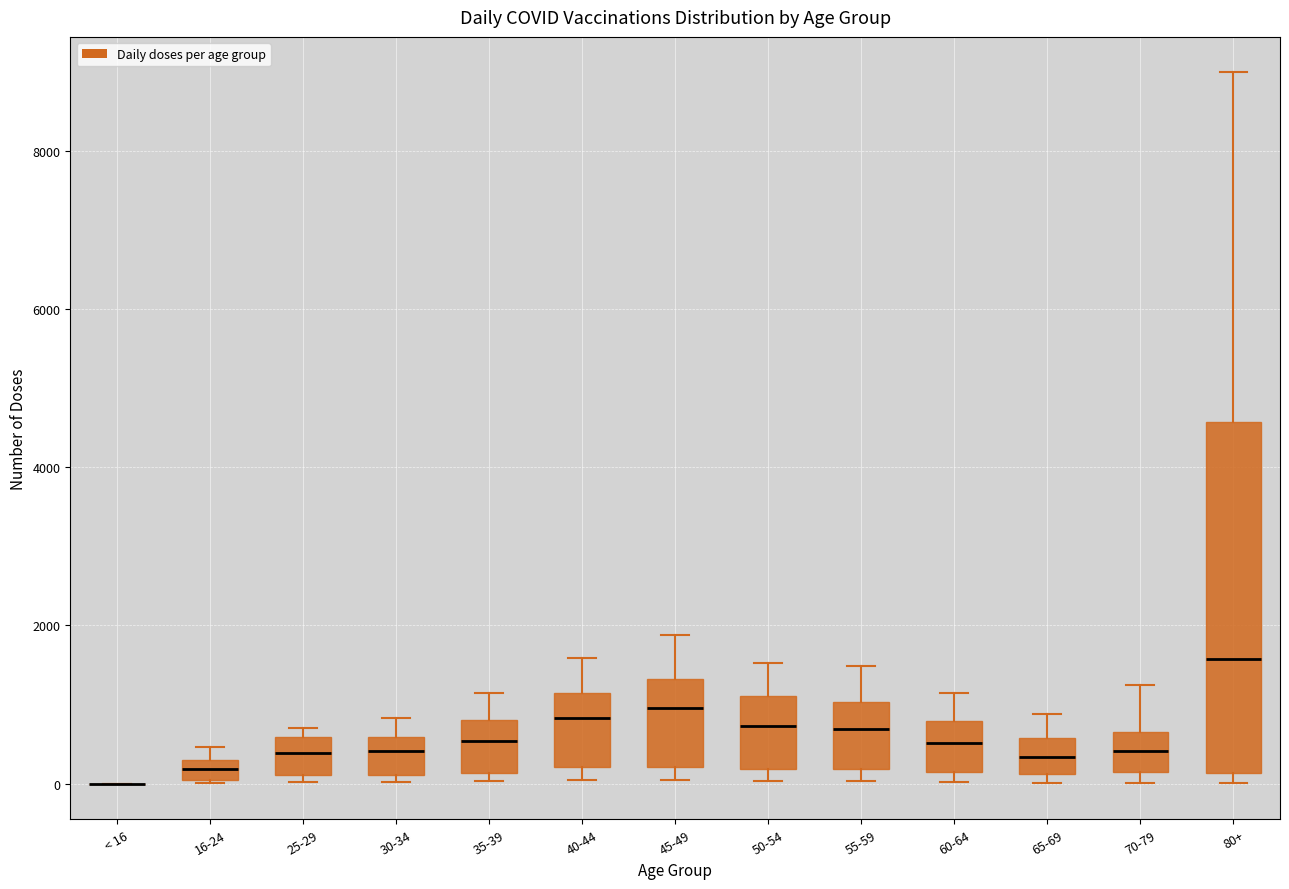

Comparing the boxes themselves (not the whiskers), which one is the tallest?

80+